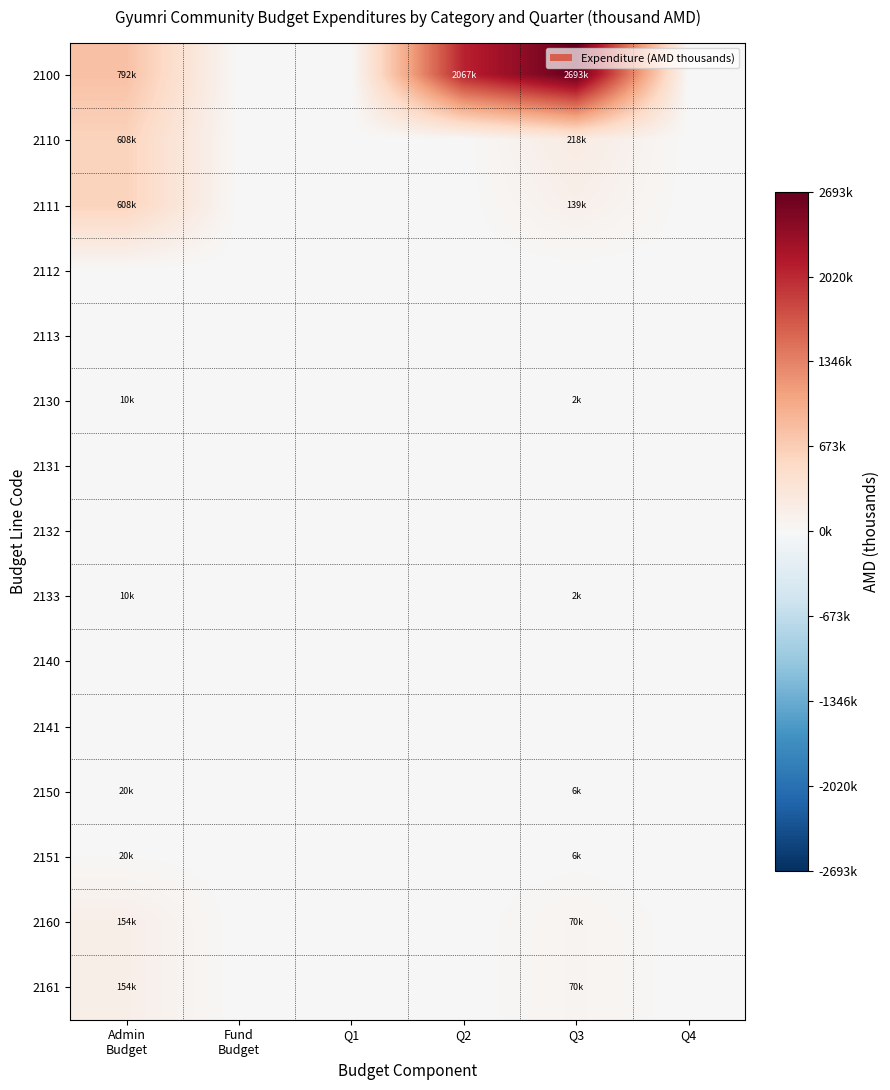

At which category is the sum across all series the highest?

Q3